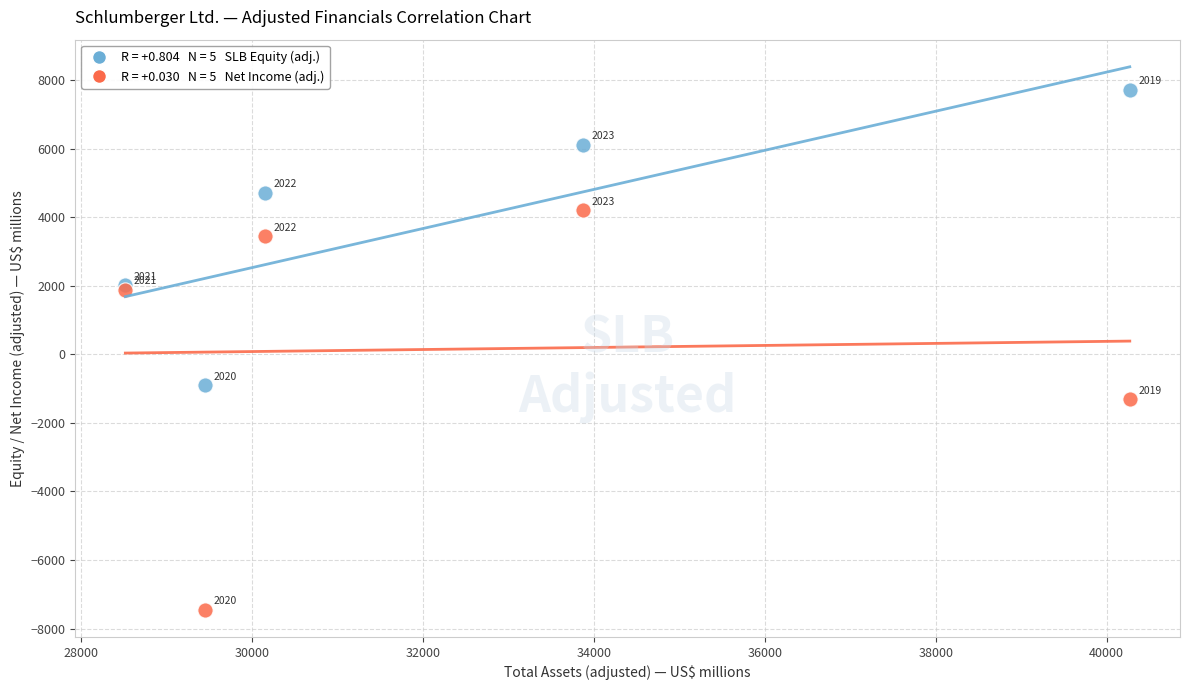

Across all series, what Y value is closest to 135?

-909